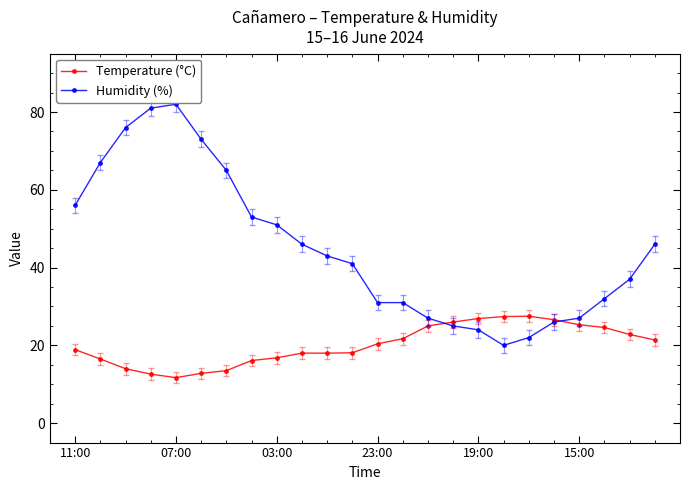

Which series has the largest range (max minus min)?

Humidity (%)